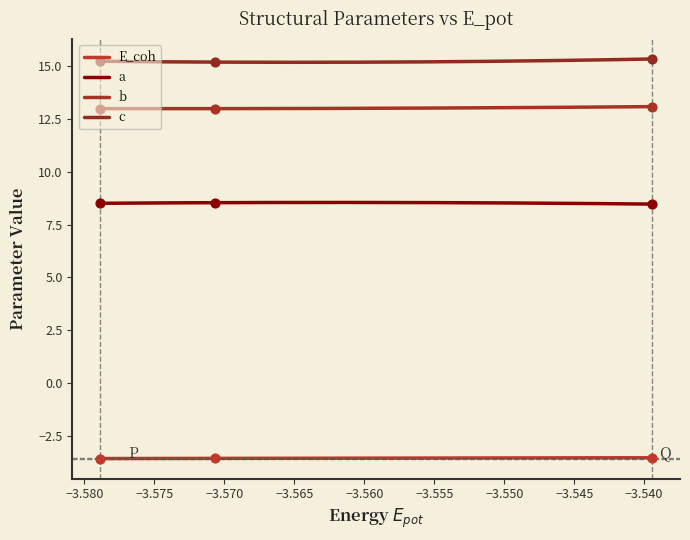

What is the total value across all series at oqmd-684912?

33.4